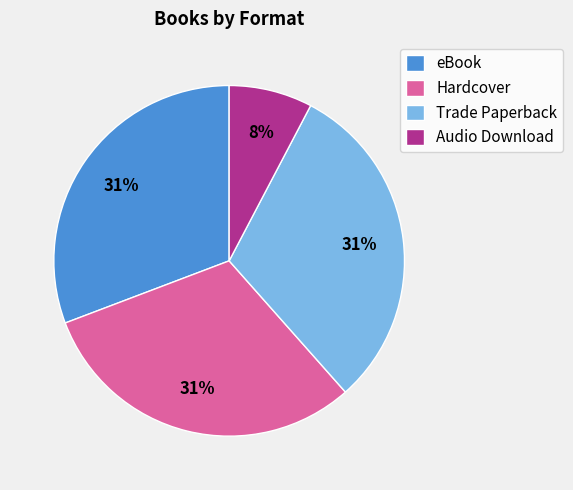

Is the sum of Trade Paperback and Hardcover greater than half?

Yes